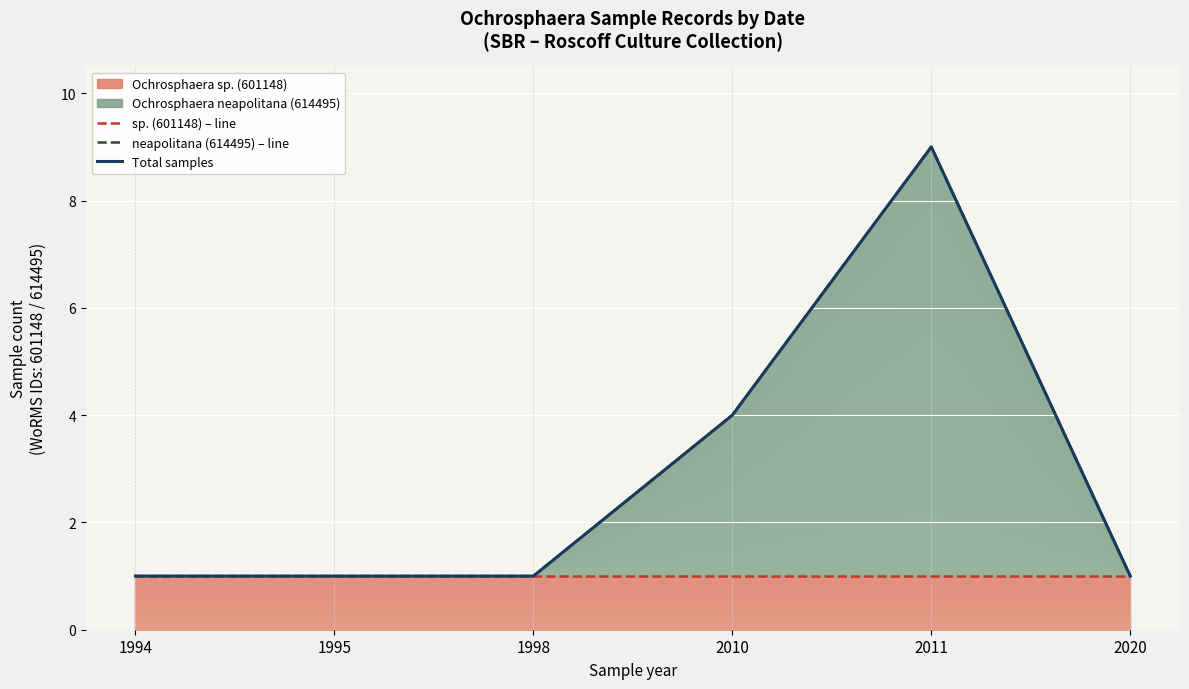

What is the total value across all series at 1998?

3